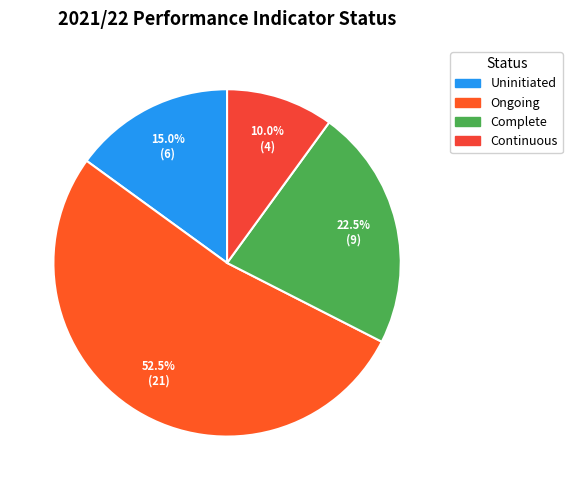

What is the largest slice in the pie chart?

Ongoing